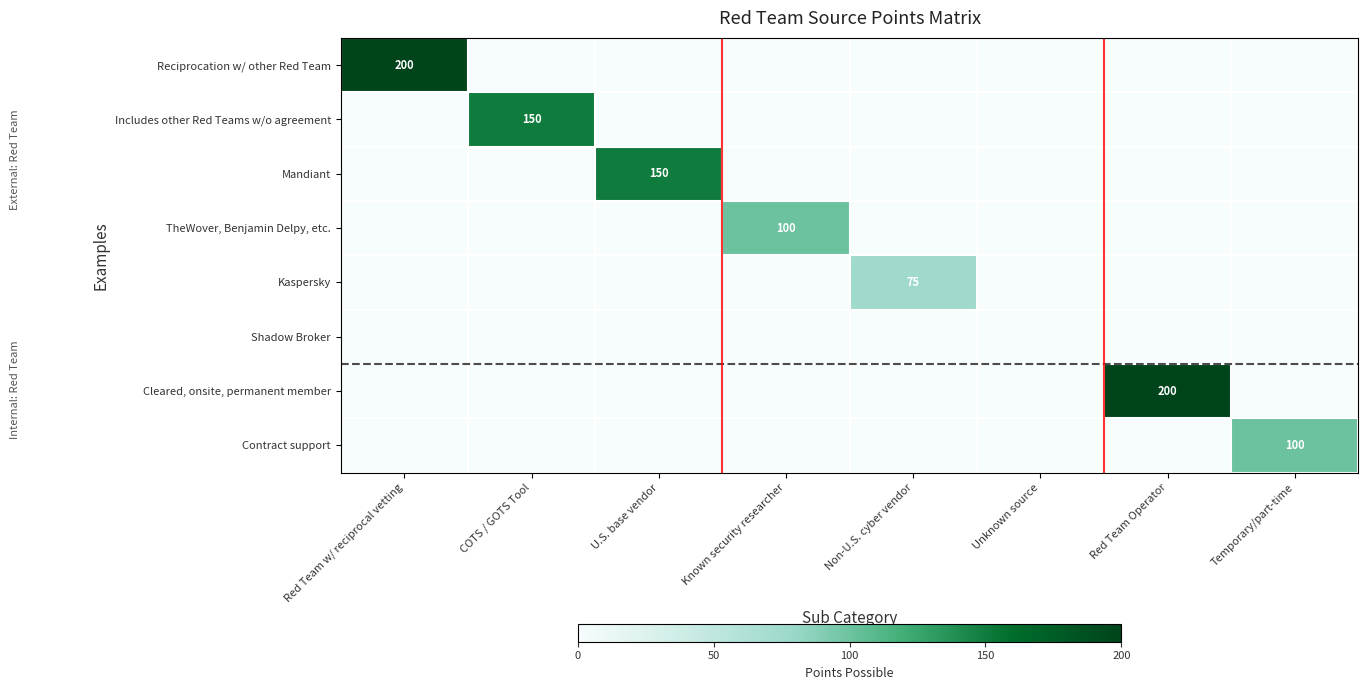

What is the total value across all series at Temporary/part-time?

100